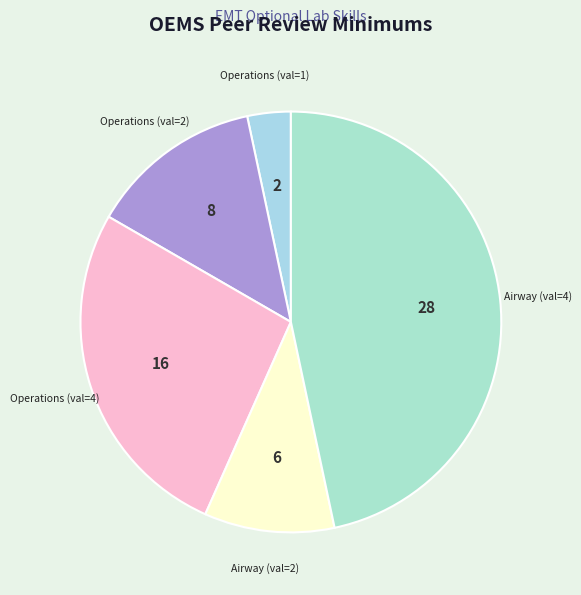

How many segments does this pie chart have?

5